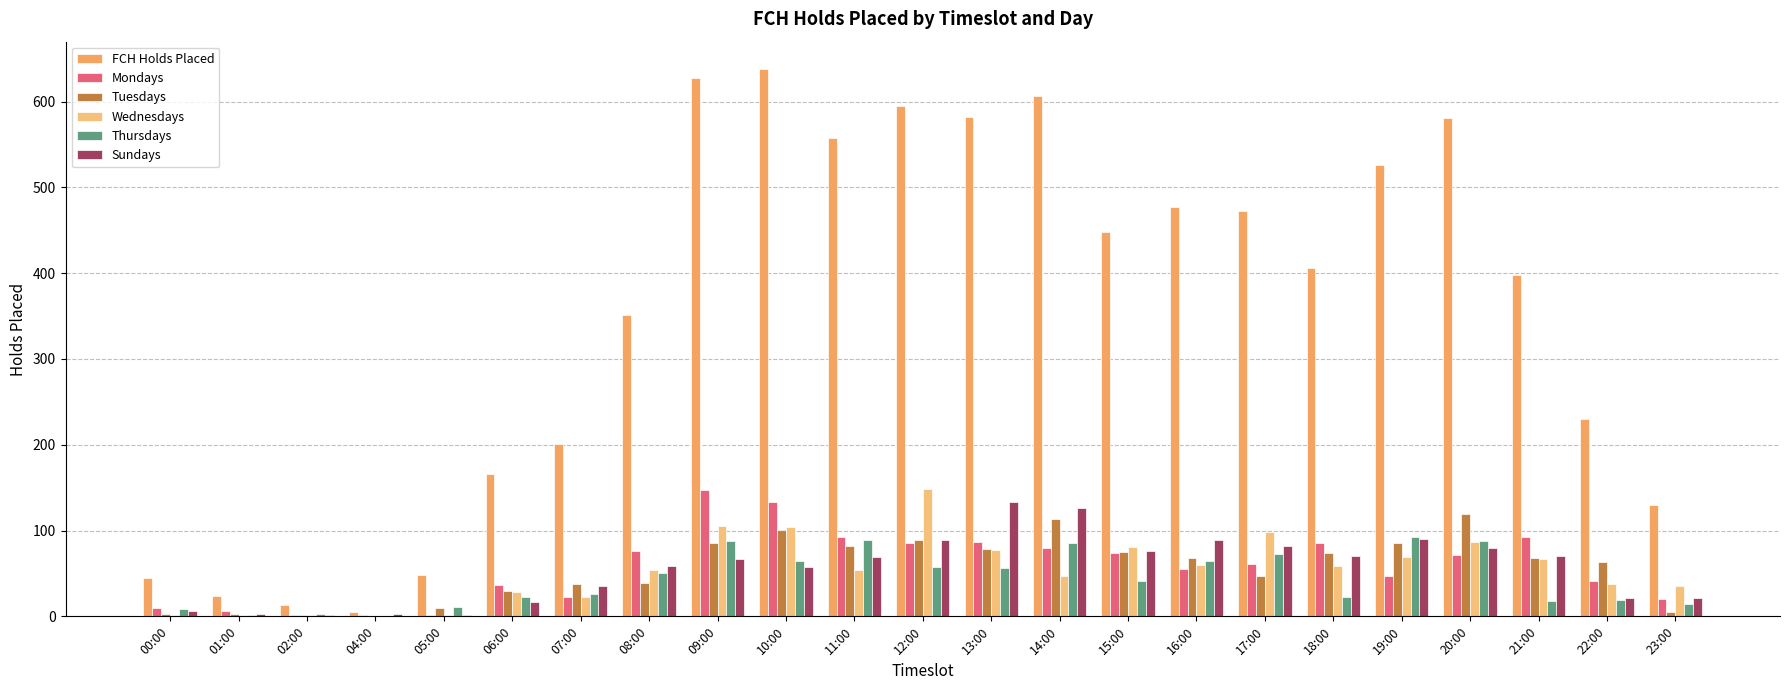

The value of Mondays at 19:00 is 69. True or false?

False